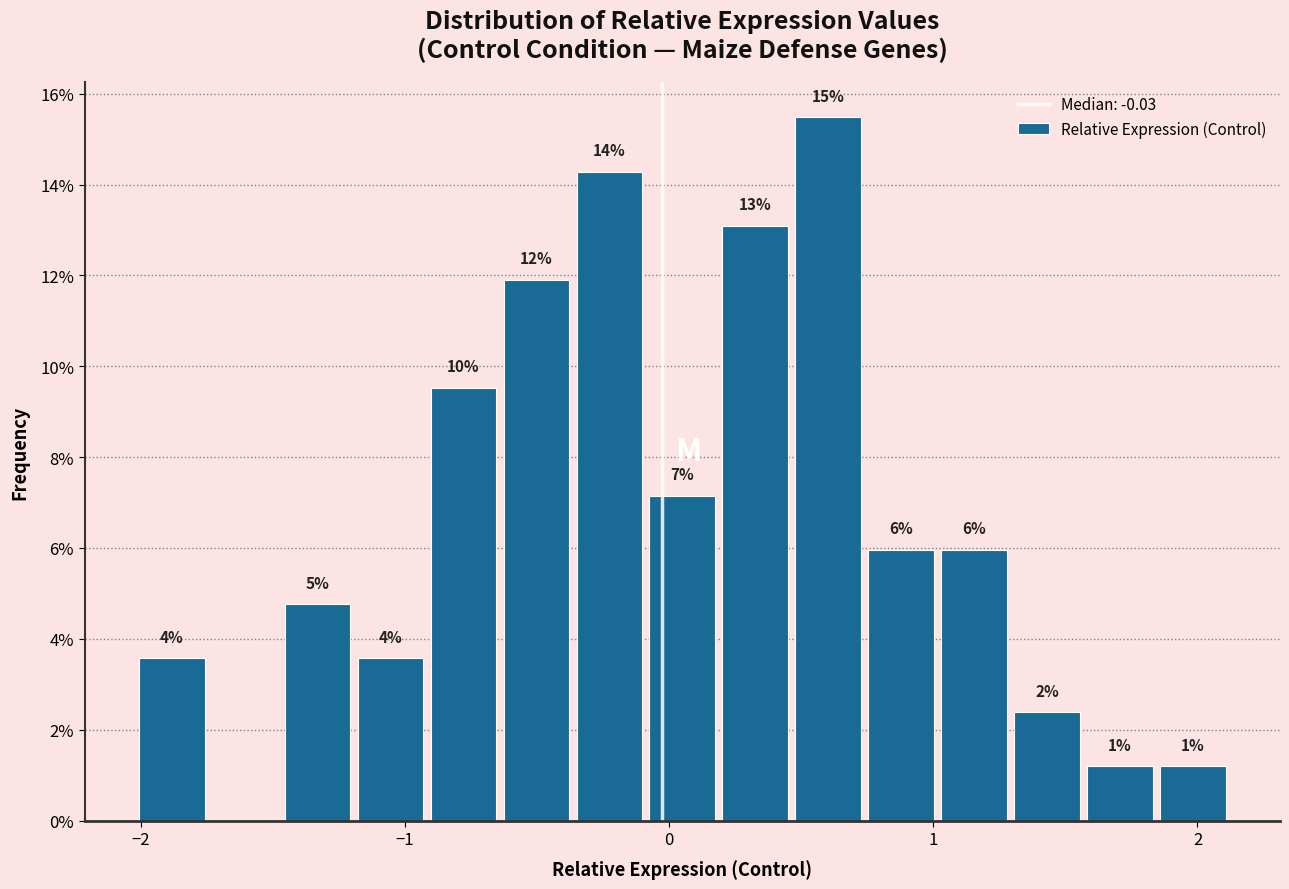

Around what value on the x-axis is the tallest bar? Give the approximate position of its centre, as read against the axis.

0.6